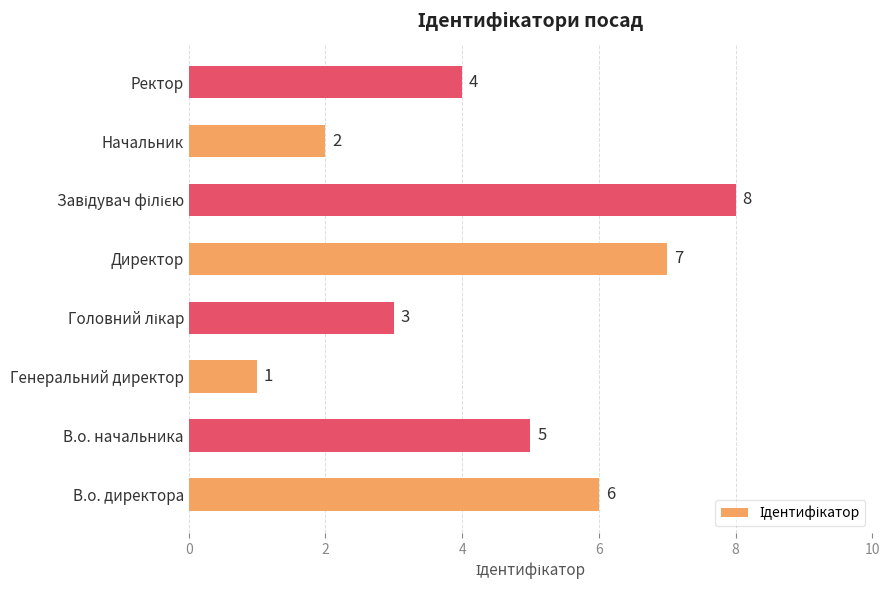

Reading bottom to top, list all the values displayed in this chart.

6	5	1	3	7	8	2	4